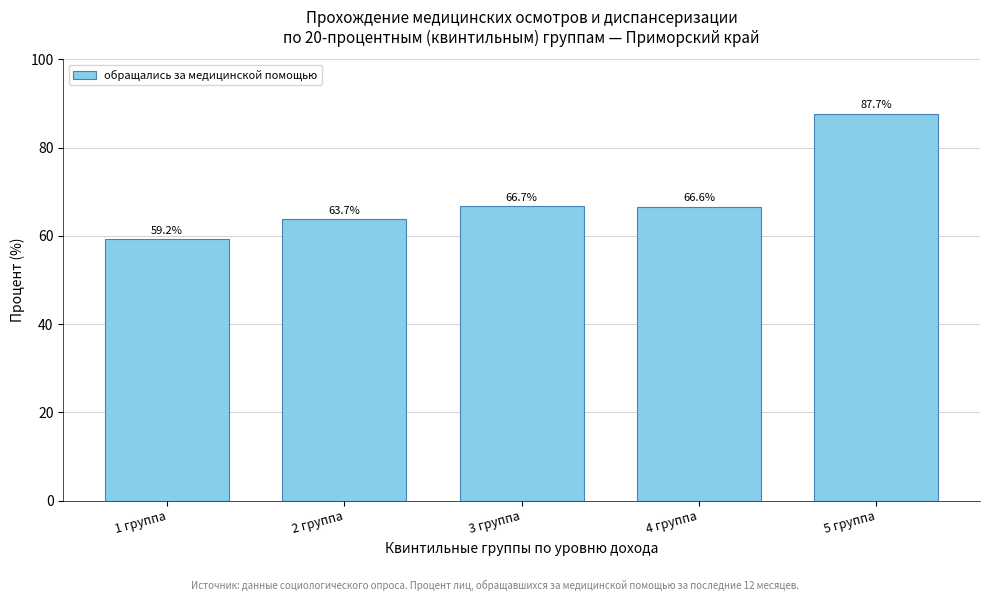

Reading left to right, extract all data points from this chart.

1 группа=59.2	2 группа=63.7	3 группа=66.7	4 группа=66.6	5 группа=87.7